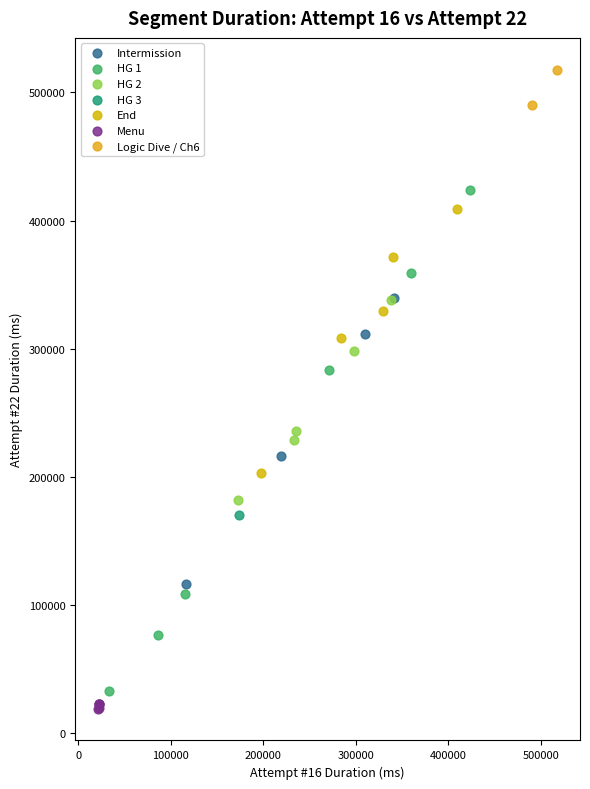

What are all the series names shown in the legend?

Intermission, HG 1, HG 2, HG 3, End, Menu, Logic Dive / Ch6